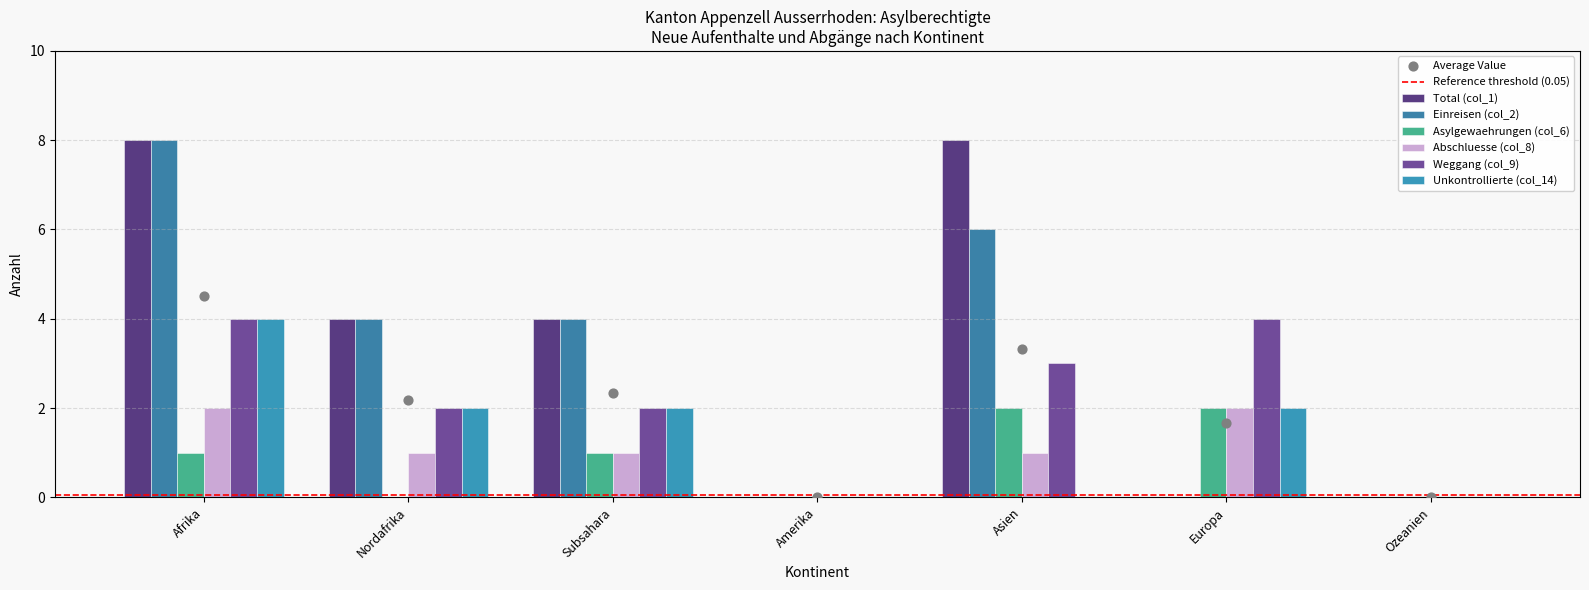

At which category is the sum across all series the highest?

Afrika